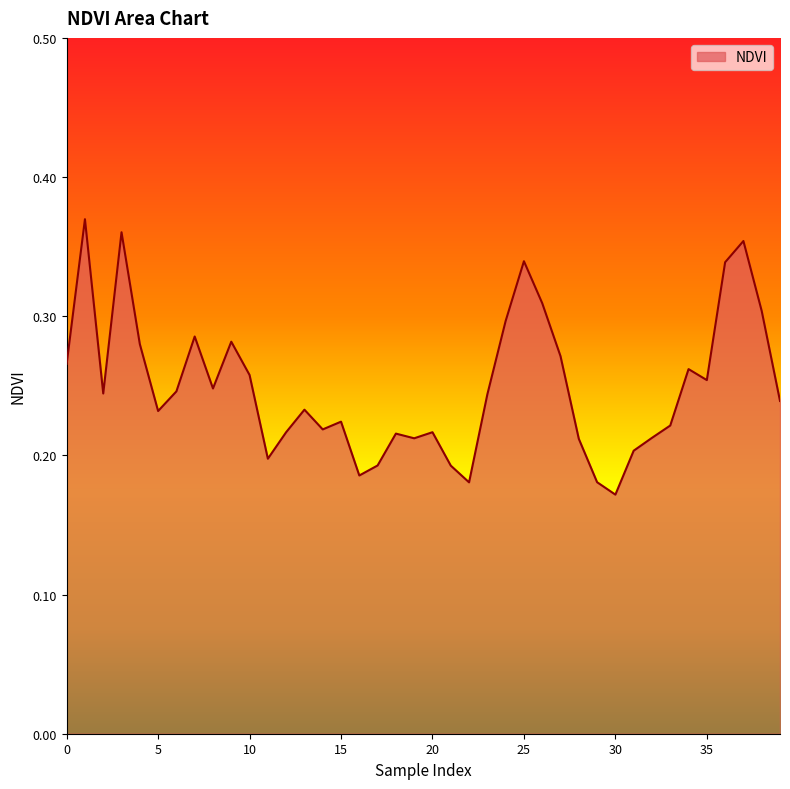

What is the sum of all values?

10.0